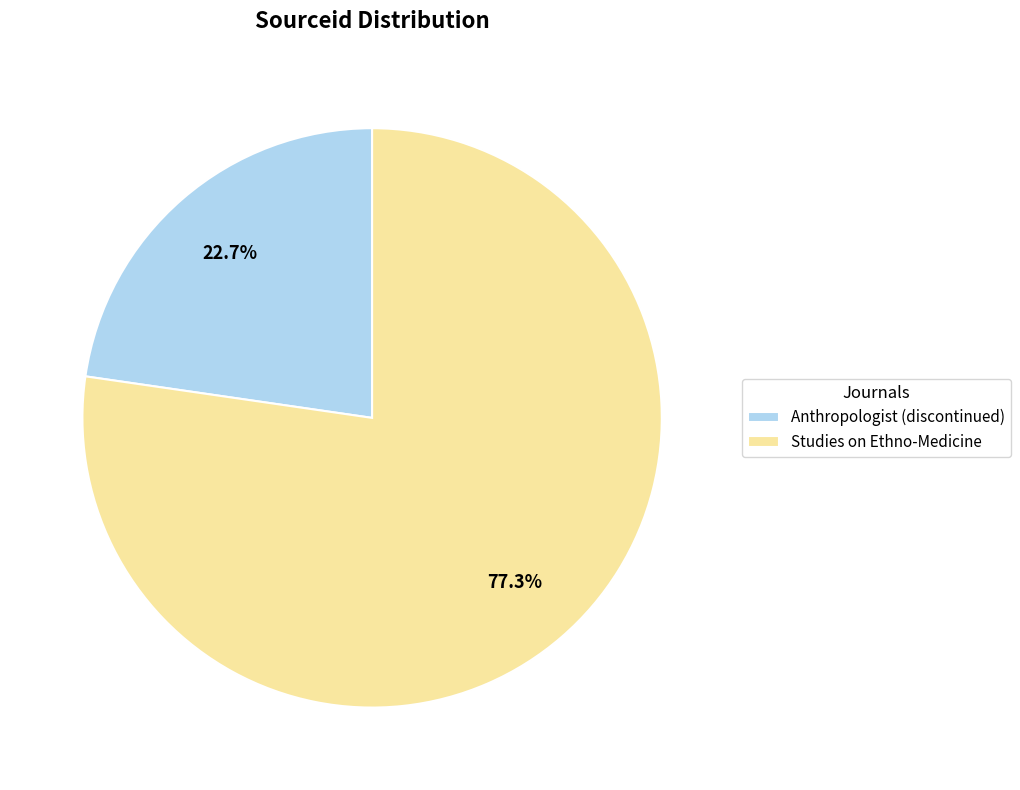

To the nearest percent, what percentage of the pie is Anthropologist (discontinued)?

23%